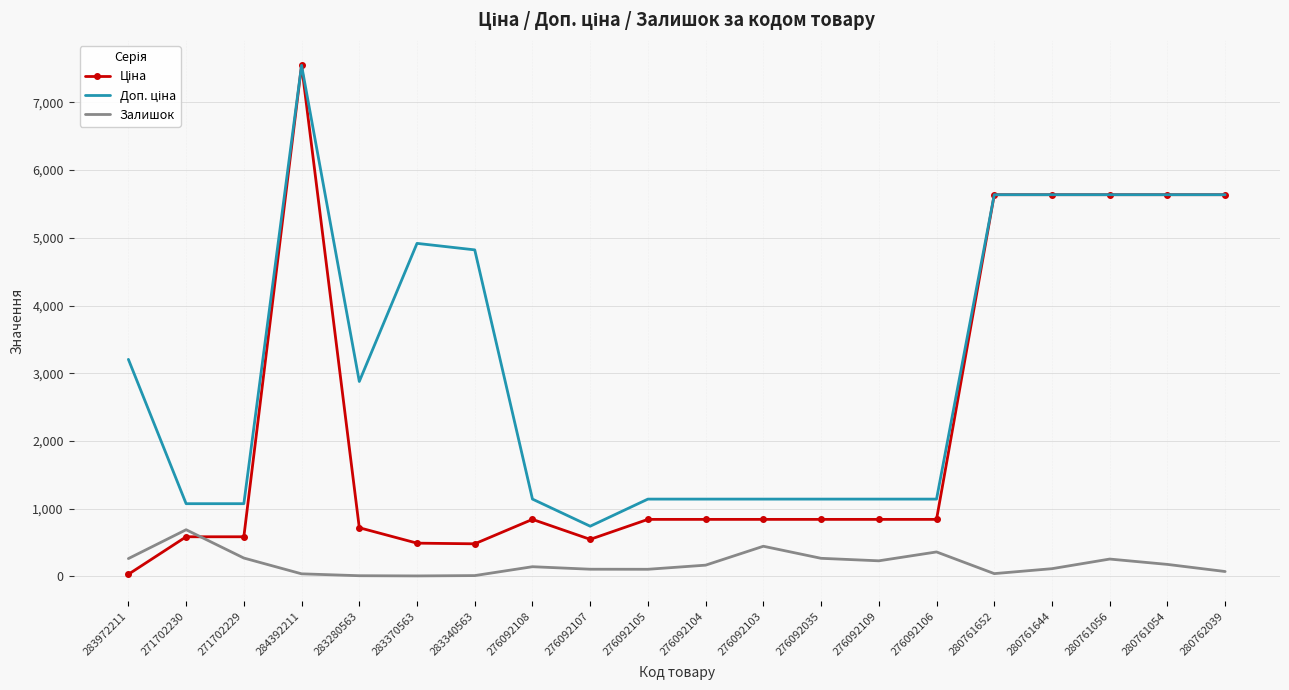

What is the spread (max minus min) of values at 280761056?

5379.0